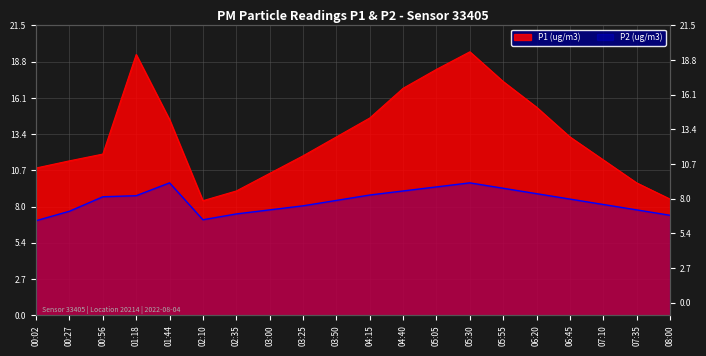

Is it true that P2 equals 7.8 at 03:00?

True